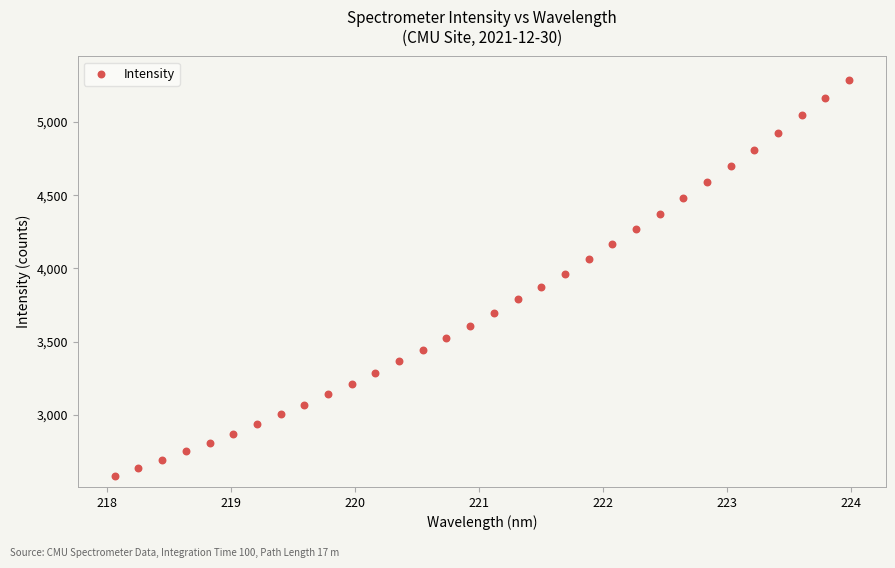

What is the range of X values (max minus min)?

5.9